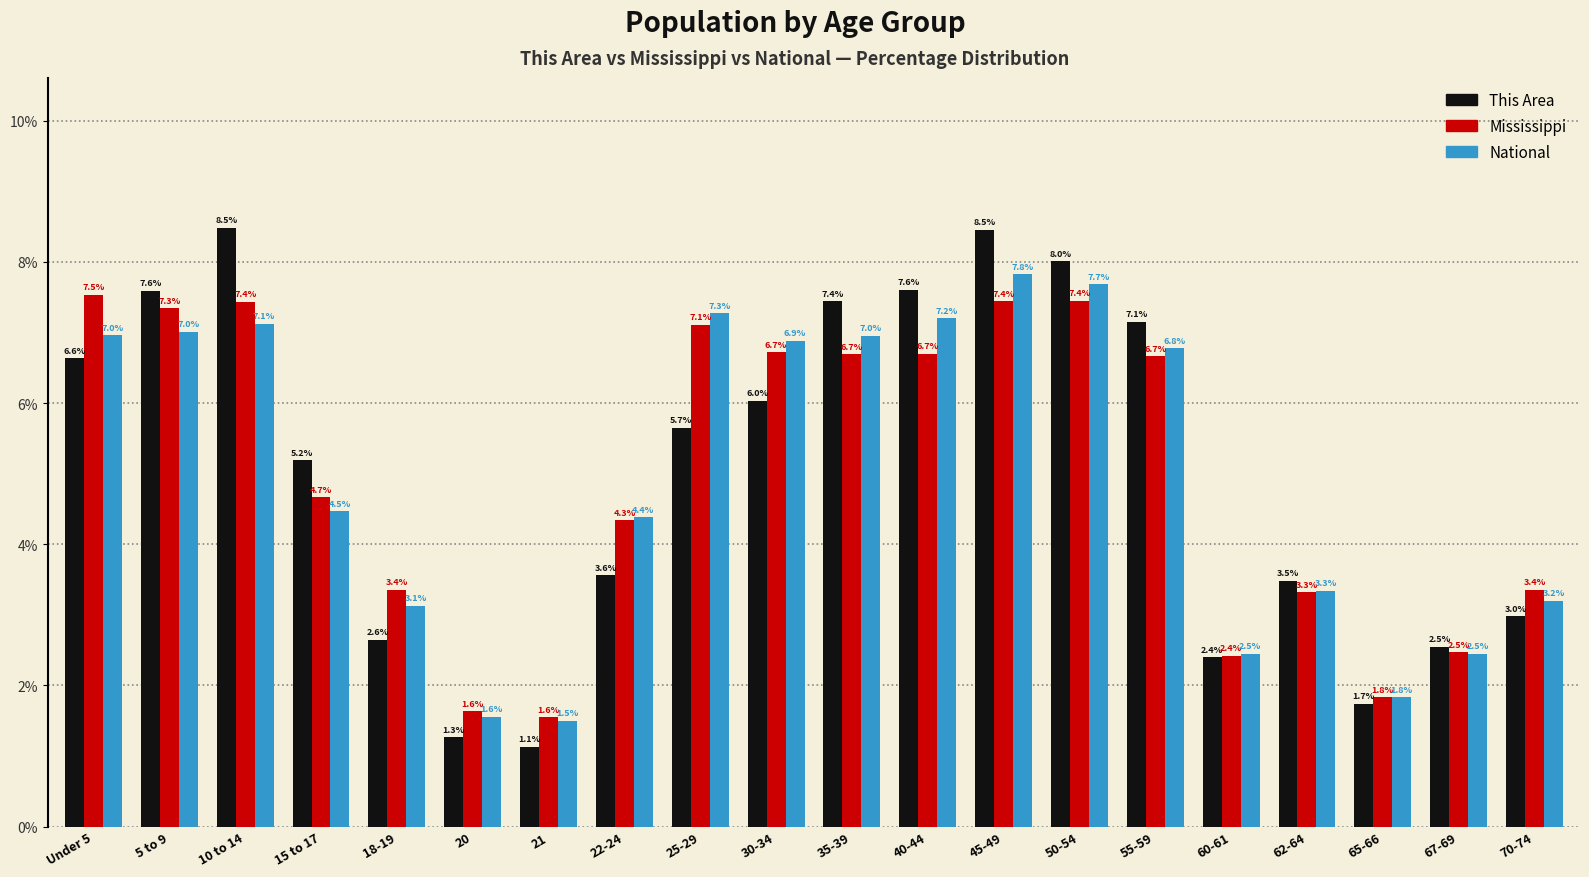

What is the greatest value displayed?

8.5